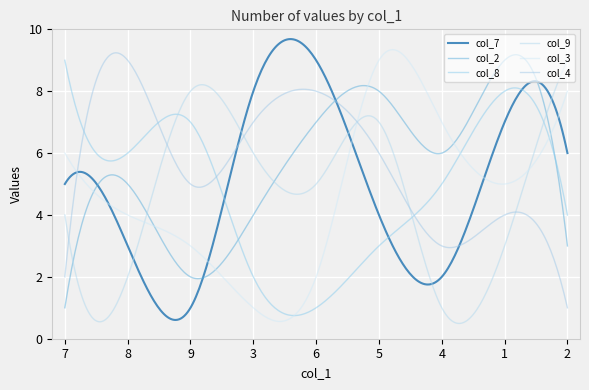

What is the difference between the maximum and second lowest values in the col_4 series?

8.0